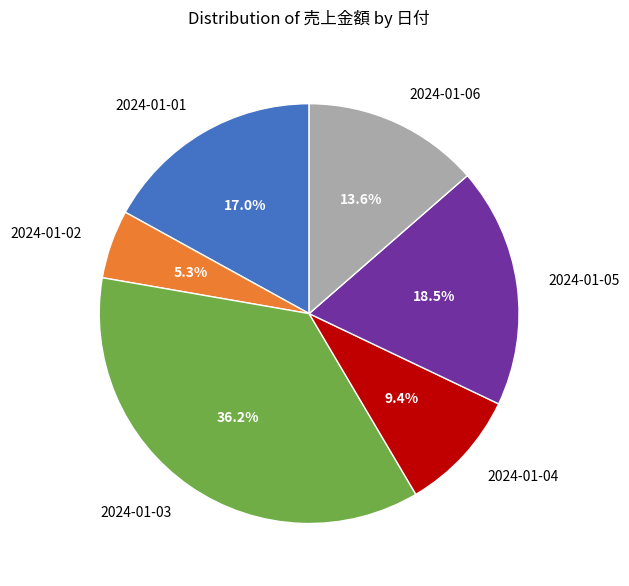

How many slices are in this pie chart?

6